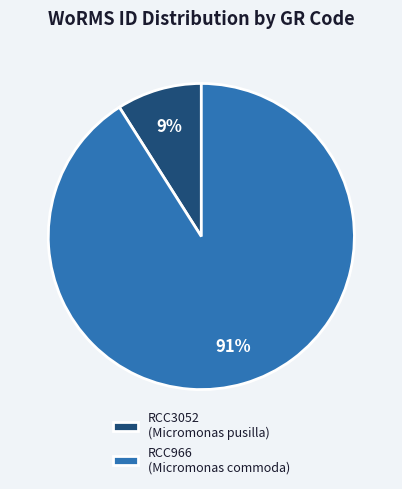

To the nearest percent, what is the difference between the RCC3052 and RCC966 slice percentages?

82%